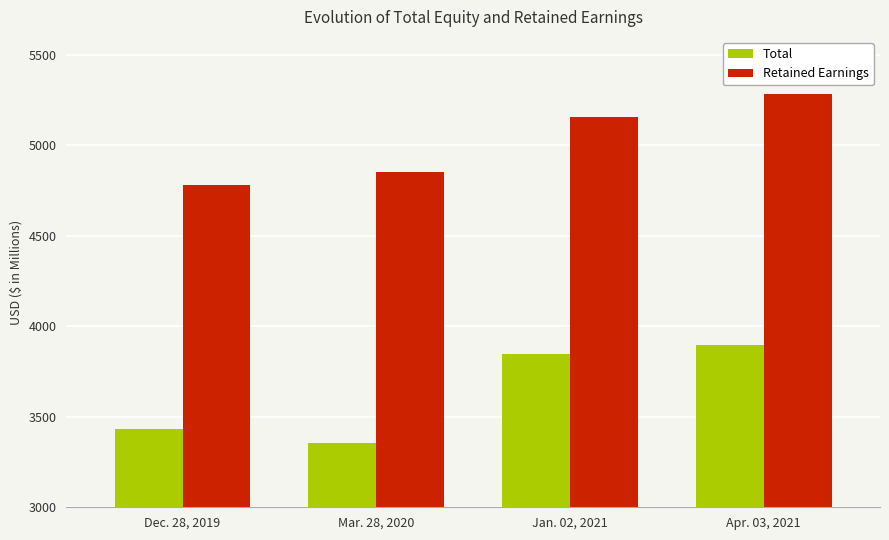

Which series has the largest total across all categories?

Retained Earnings